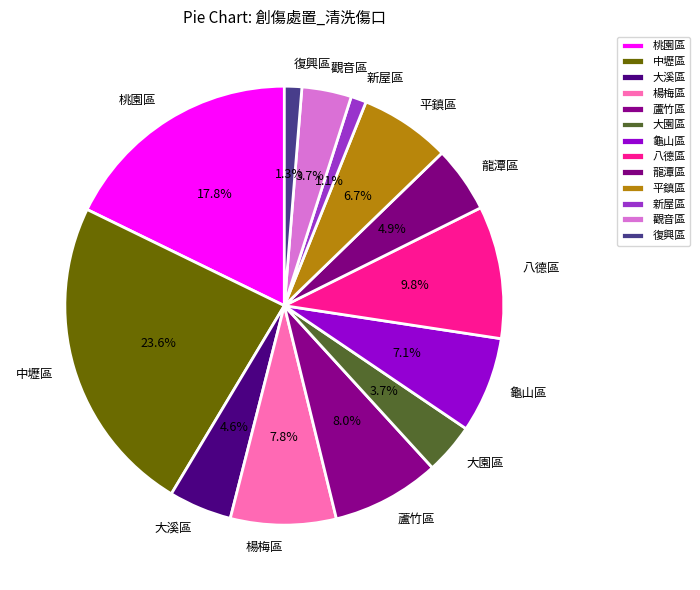

What is the largest slice in the pie chart?

中壢區